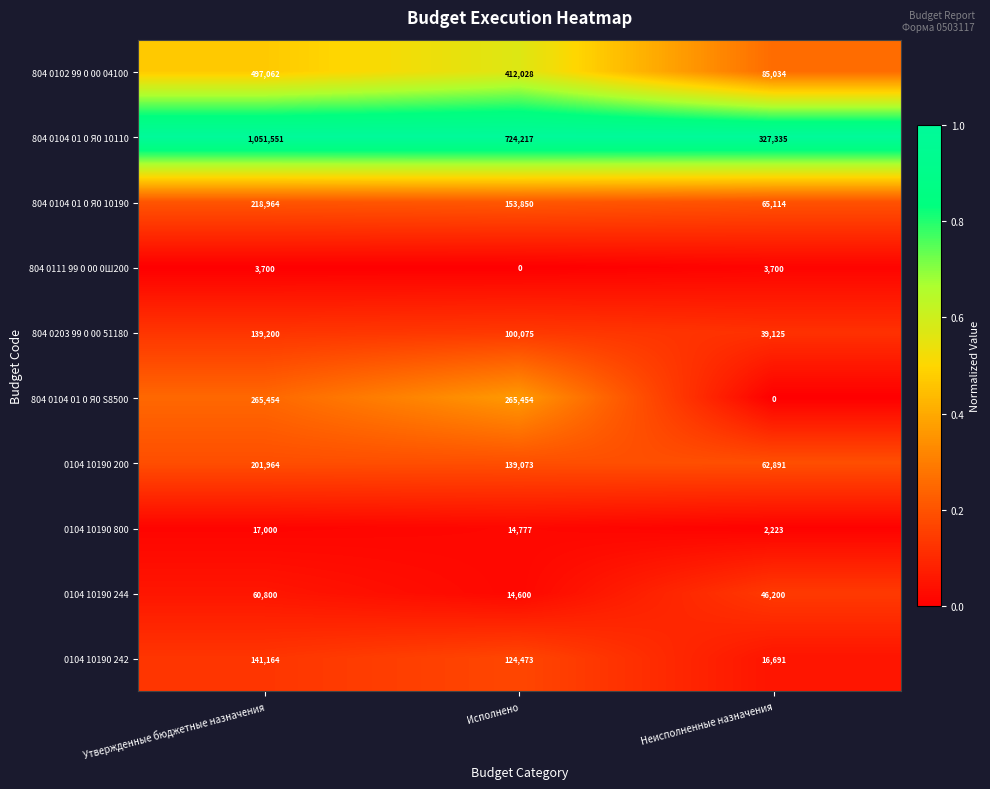

What is the spread (max minus min) of values at Утвержденные бюджетные назначения?

1047851